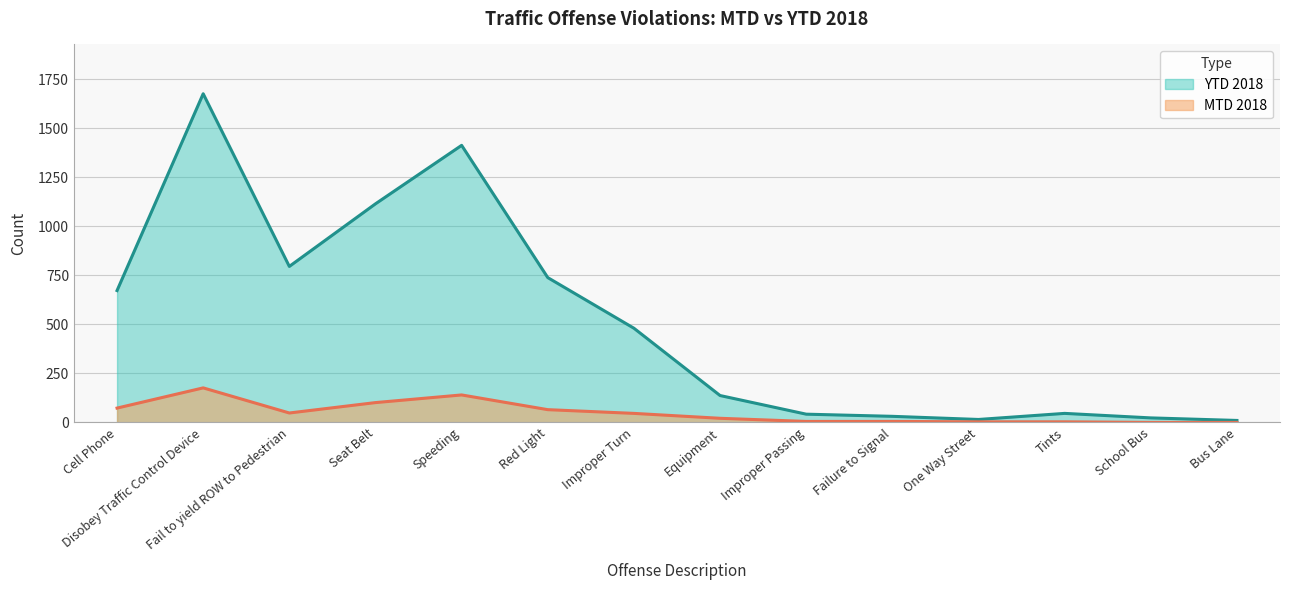

Rank the categories by YTD 2018 value from highest to lowest.

Disobey Traffic Control Device, Speeding, Seat Belt, Fail to yield ROW to Pedestrian, Red Light, Cell Phone, Improper Turn, Equipment, Tints, Improper Passing, Failure to Signal, School Bus, One Way Street, Bus Lane